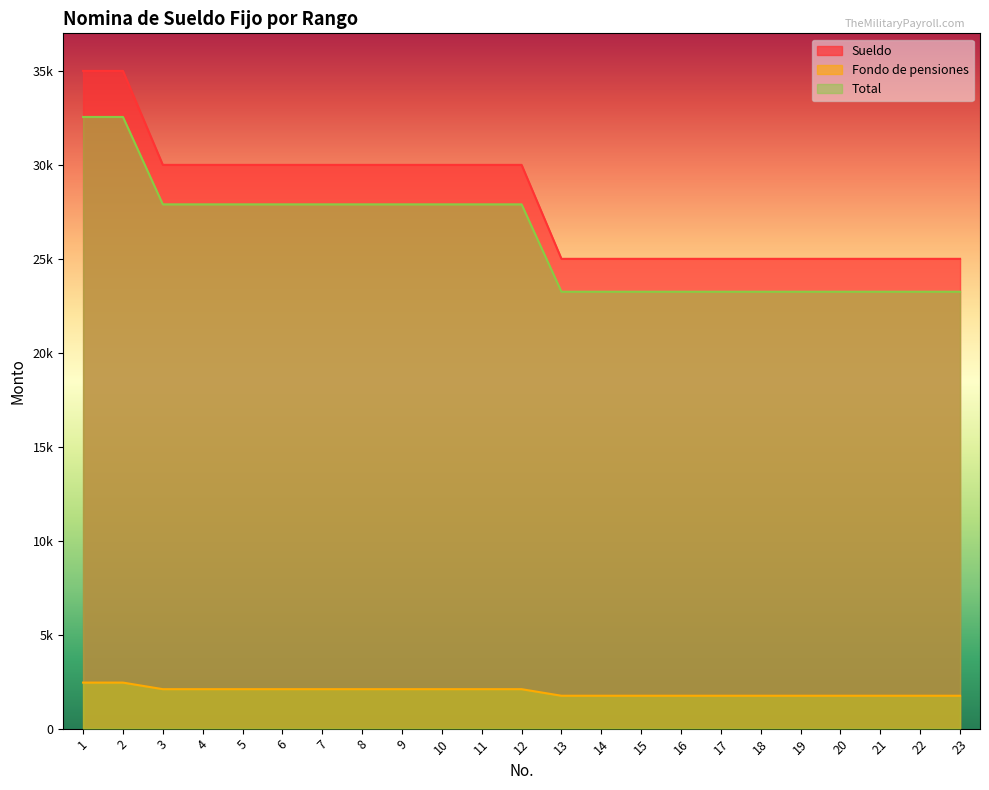

Which series has the largest range (max minus min)?

Sueldo